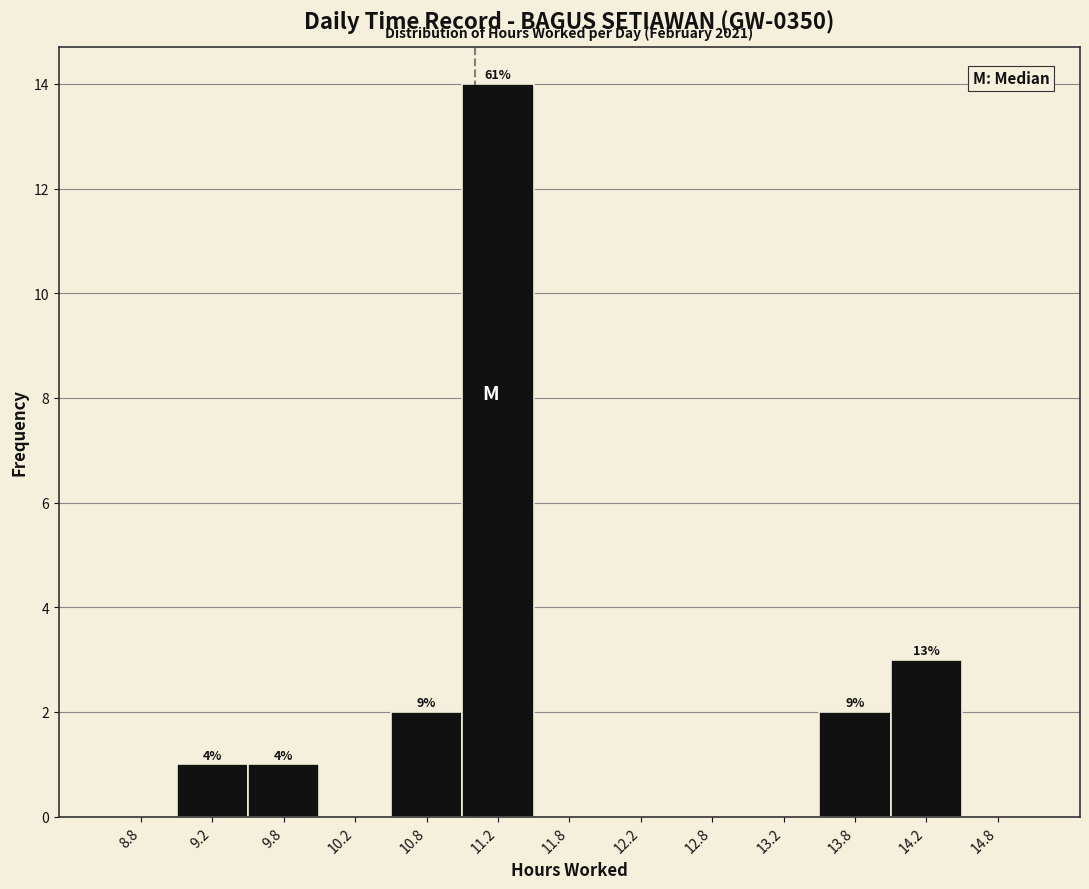

Which range on the x-axis has the tallest bar?

11.0 to 11.5